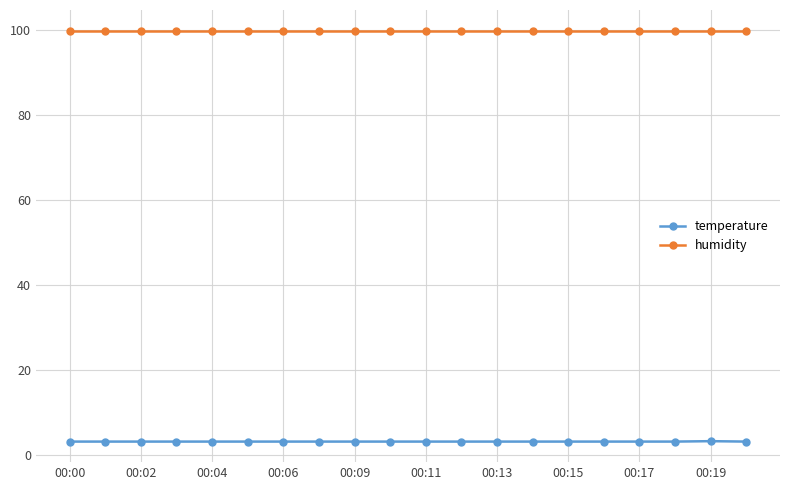

Which series has the largest total across all categories?

humidity